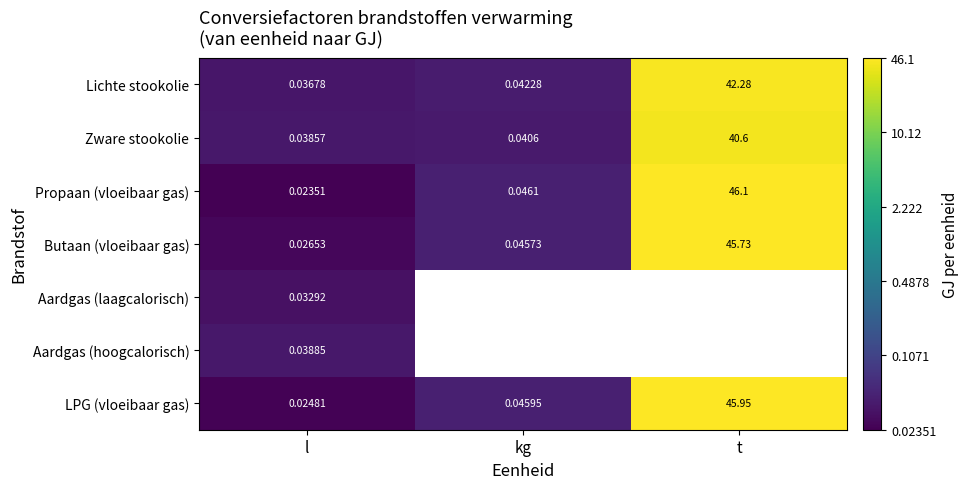

Which label corresponds to the largest value in the chart?

t